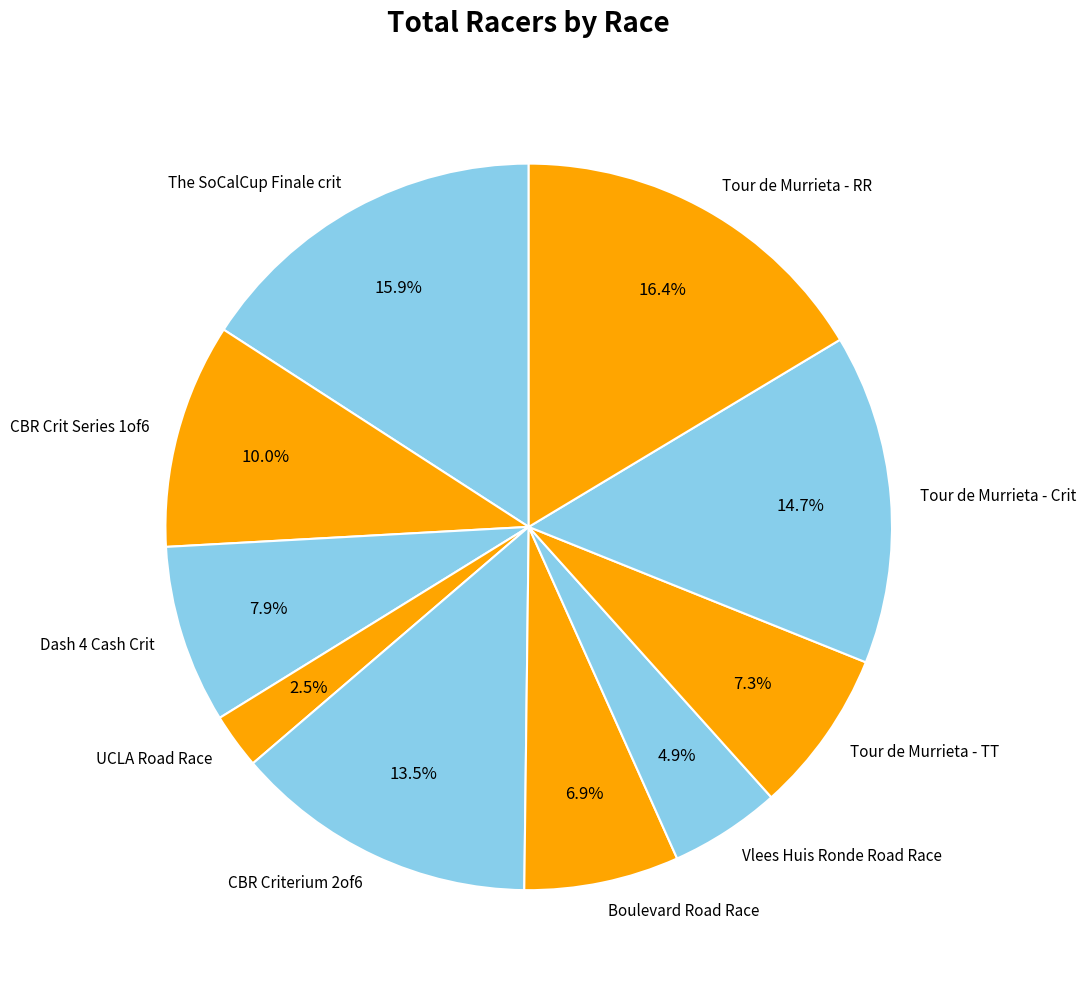

Is it true that CBR Crit Series 1of6 is 10% of the pie?

True